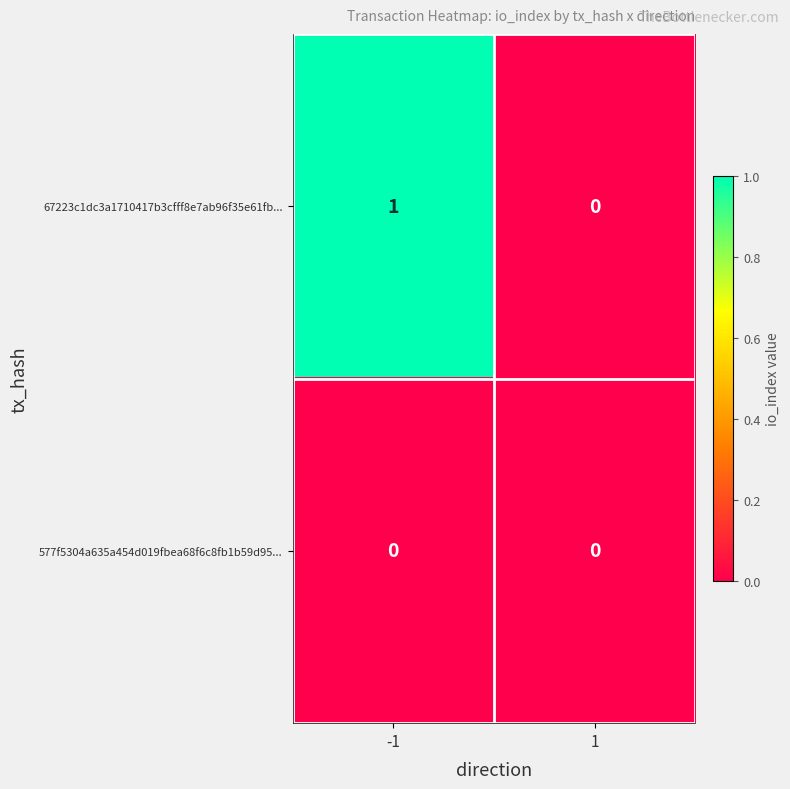

Between -1 and 1, which series saw the biggest shift?

67223c1dc3a1710417b3cfff8e7ab96f35e61fb...